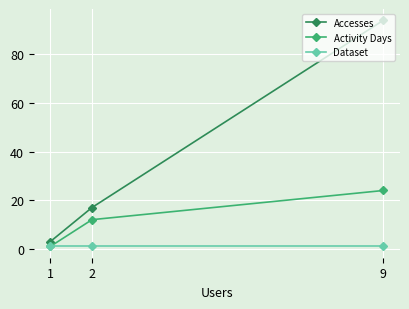

What is the lowest value of the Dataset series?

1